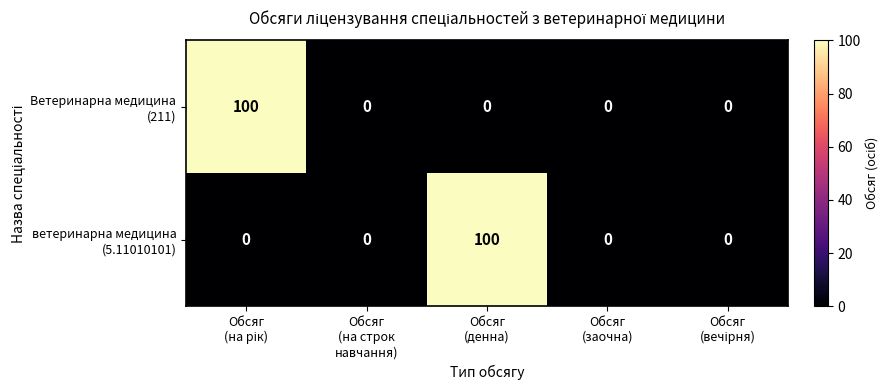

What is the maximum value shown in the chart?

100